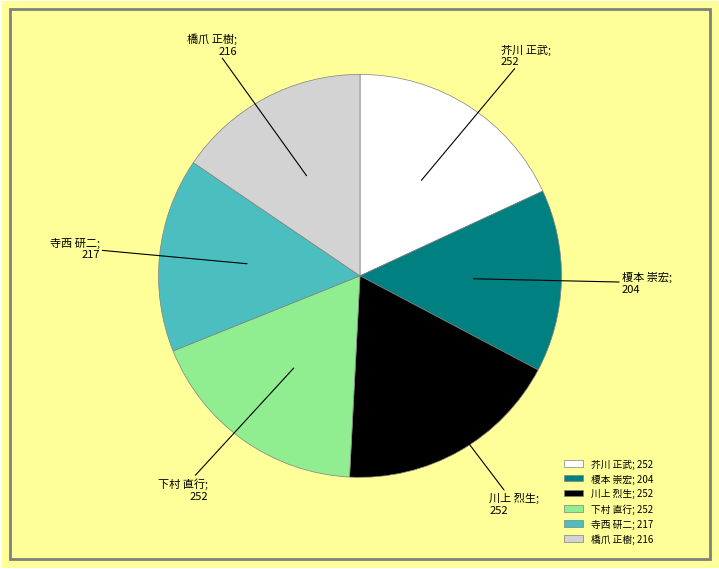

The 榎本 崇宏; 204 slice represents 15% of the pie. True or false?

True